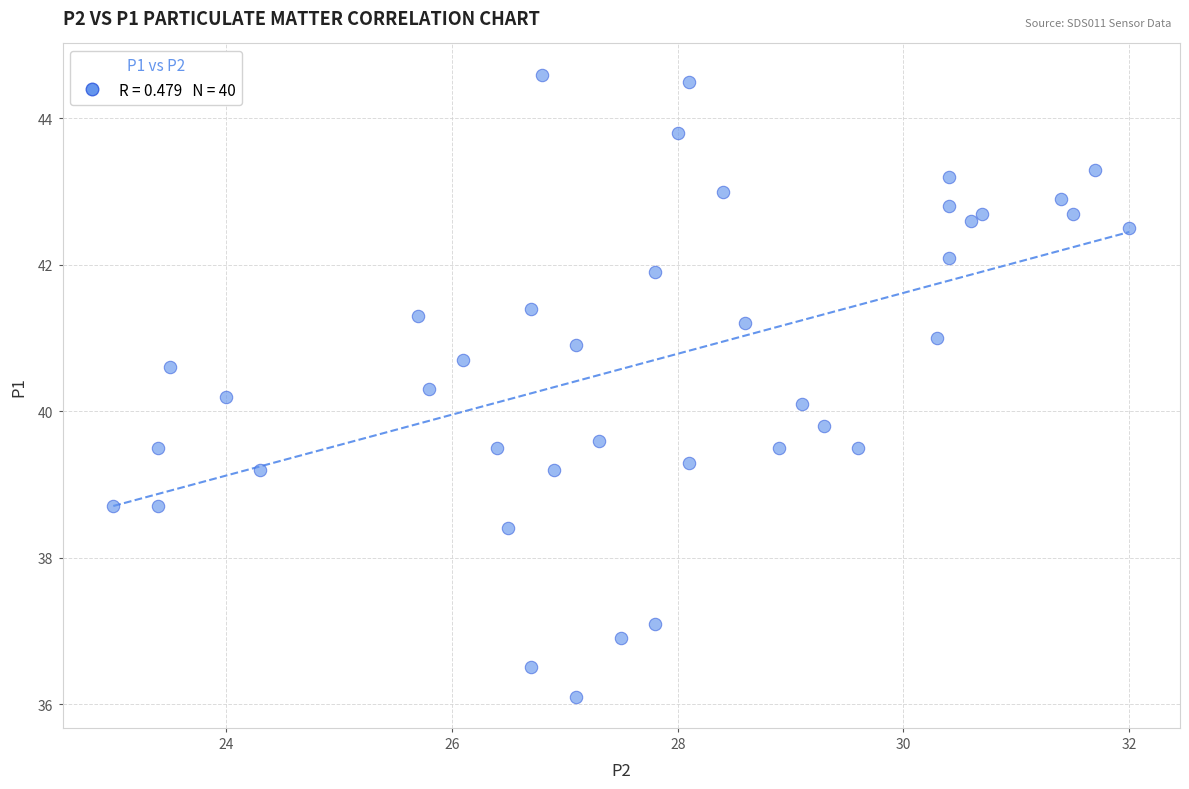

What is the range of X values (max minus min)?

9.0